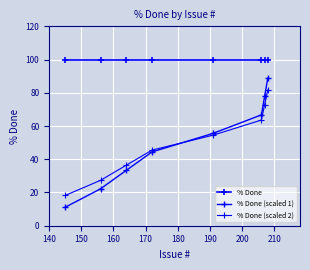

Does the chart have visible grid lines?

Yes